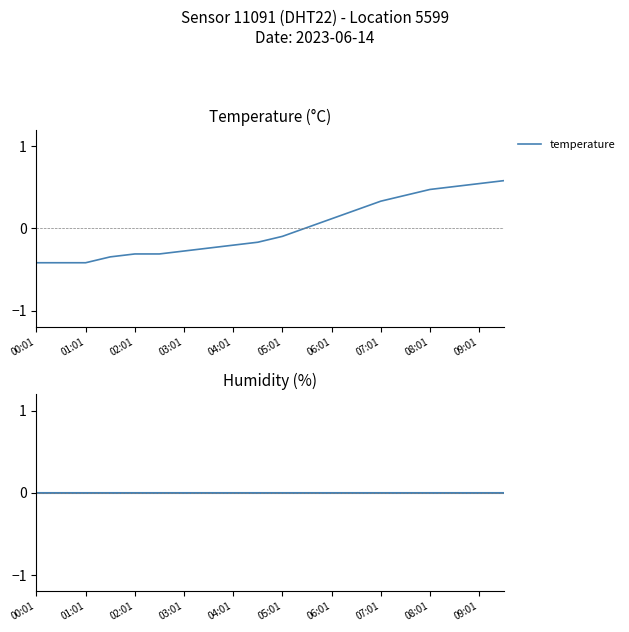

The temperature series shows -0.3 at 02:01. True or false?

True